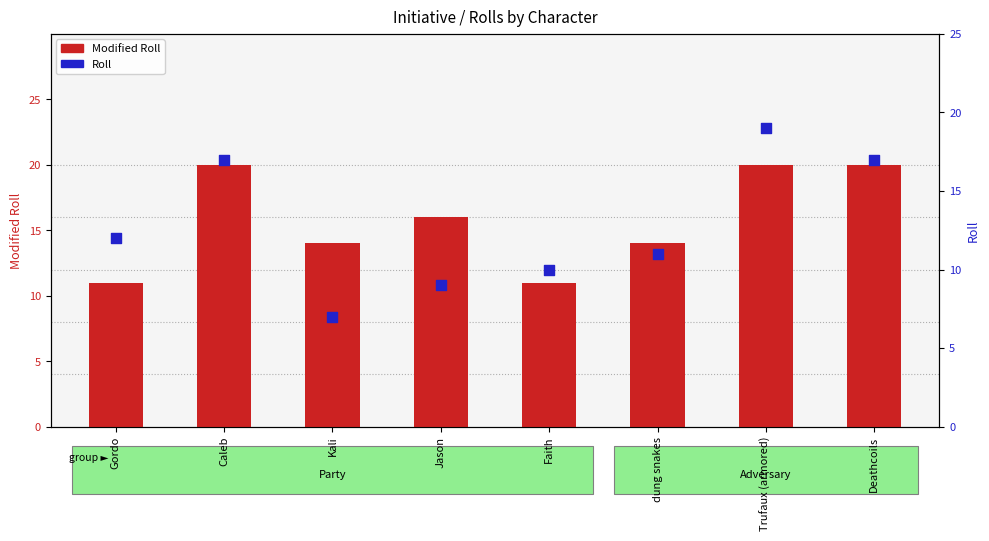

Which series reaches the minimum Y coordinate?

Roll